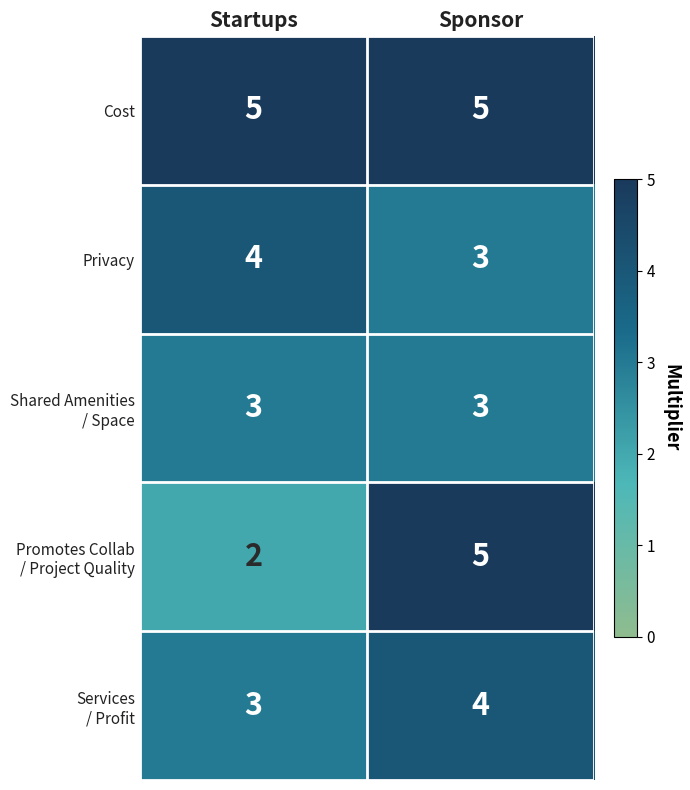

At which label is Privacy closest to 3?

Sponsor